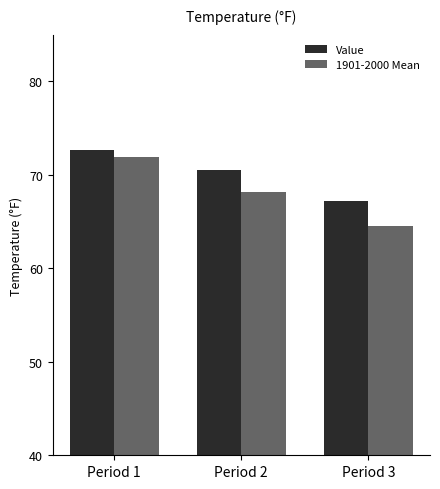

At which label is 1901-2000 Mean closest to 68?

Period 2